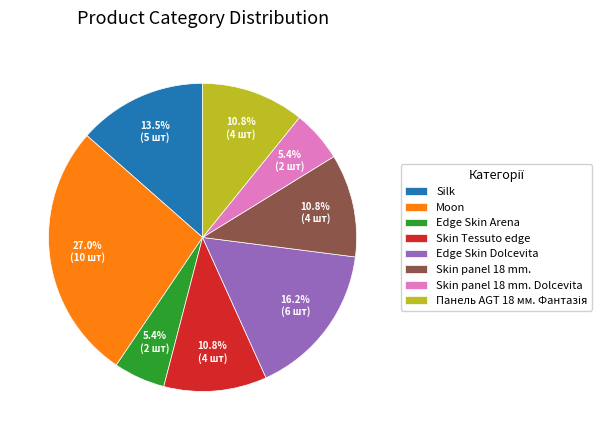

Which has a higher value, Moon or Skin panel 18 mm.?

Moon